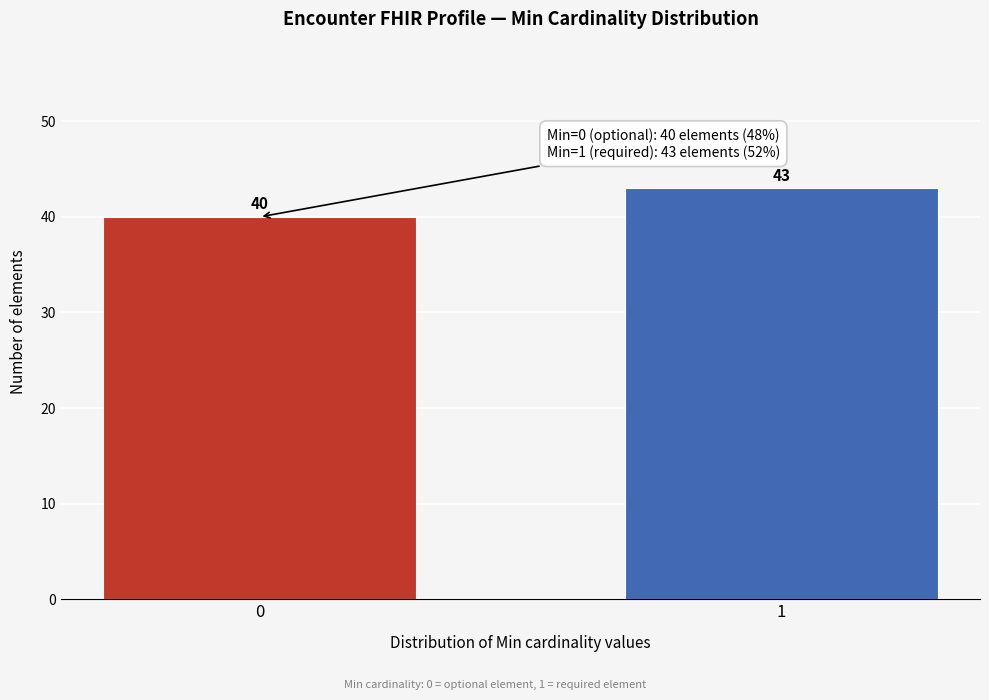

Reading left to right, what are all the values shown in this chart?

40	43